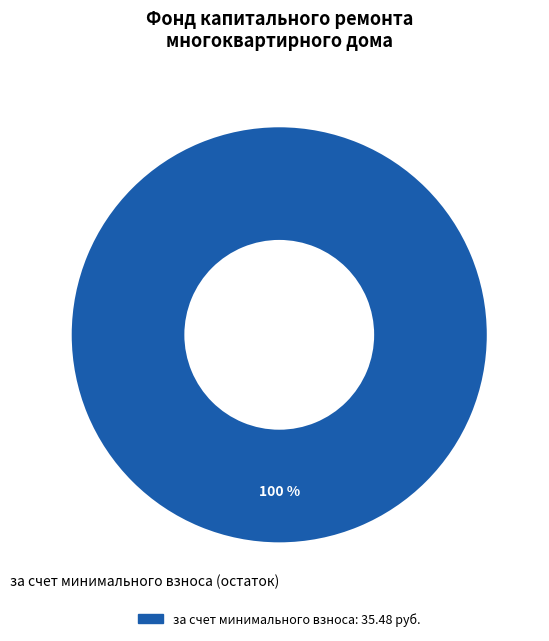

How many slices are in this pie chart?

1